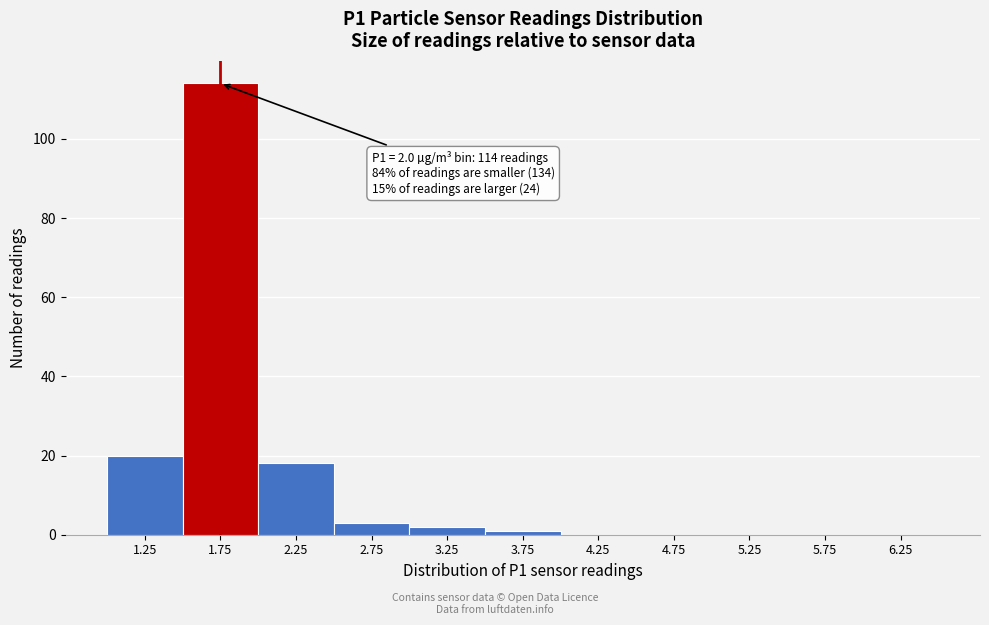

Reading right to left, extract all data points from this chart.

6.25=0	5.75=0	5.25=0	4.75=0	4.25=0	3.75=1	3.25=2	2.75=3	2.25=18	1.75=114	1.25=20